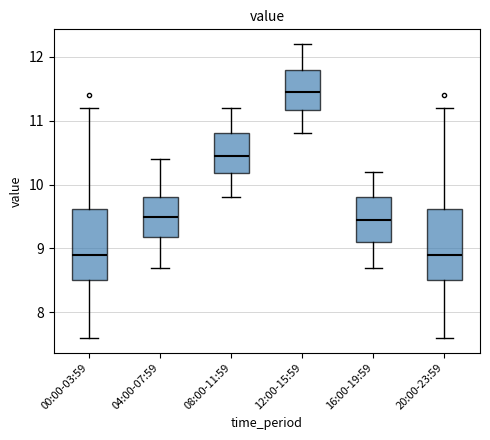

Reading left to right, read every box against the y-axis: the position of its median line, the range the box covers, and the ends of its whiskers. The values are not printed on the chart, so give them approximately, as read against the axis.

00:00-03:59: median 8.9, box 8.5 to 9.6, whiskers 7.6 to 11.2
04:00-07:59: median 9.5, box 9.2 to 9.8, whiskers 8.7 to 10.4
08:00-11:59: median 10.5, box 10.2 to 10.8, whiskers 9.8 to 11.2
12:00-15:59: median 11.5, box 11.2 to 11.8, whiskers 10.8 to 12.2
16:00-19:59: median 9.5, box 9.1 to 9.8, whiskers 8.7 to 10.2
20:00-23:59: median 8.9, box 8.5 to 9.6, whiskers 7.6 to 11.2